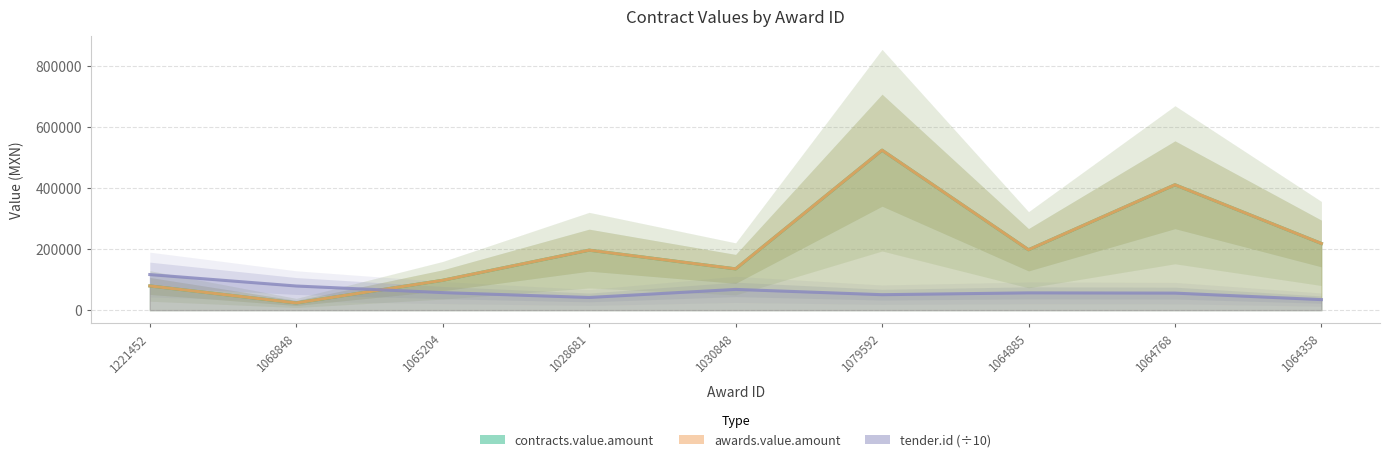

Read the awards.value.amount value at 1079592.

523093.6